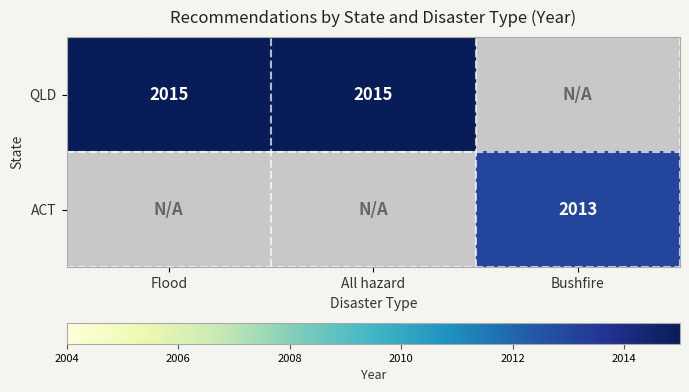

The value of QLD at Flood is 845.2. True or false?

False